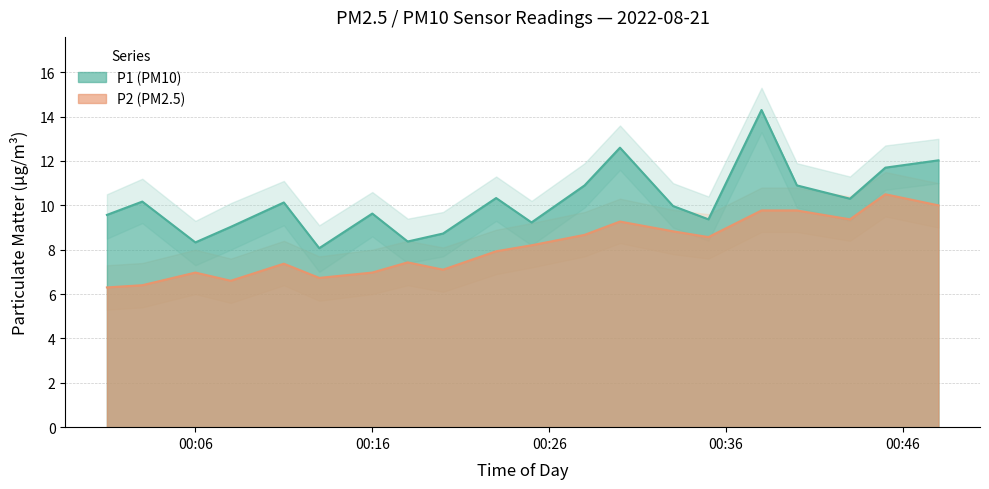

What is the minimum value shown in the chart?

6.3